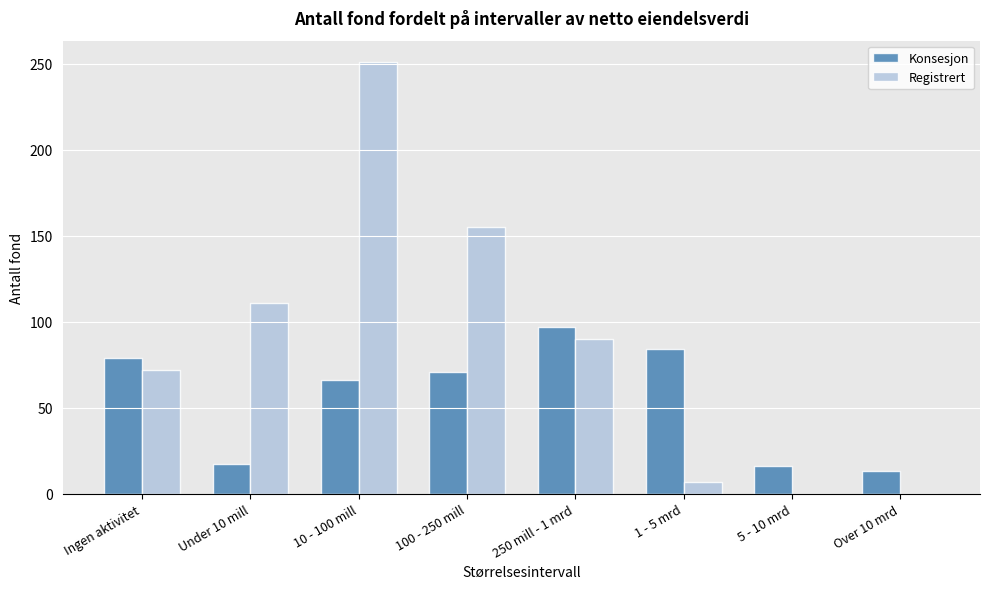

Is it true that Konsesjon equals 4 at Over 10 mrd?

False